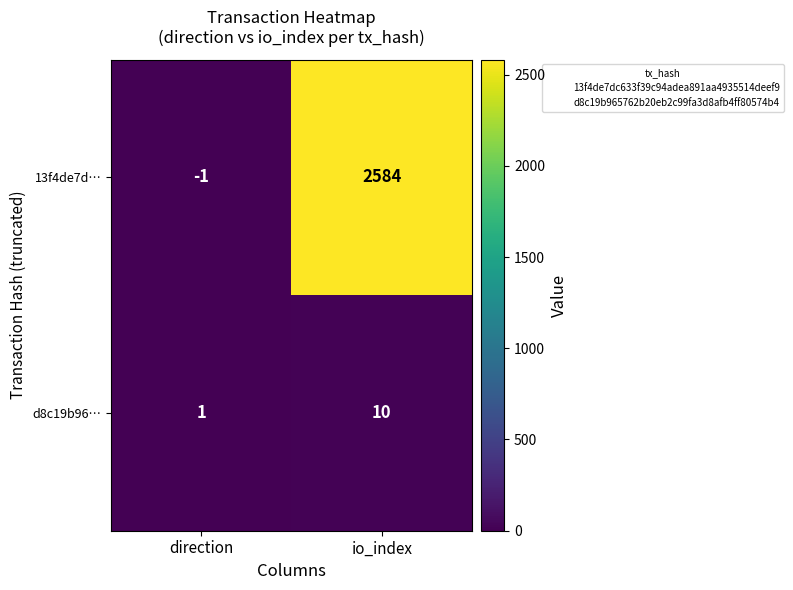

At how many categories does at least one series exceed 1983?

1